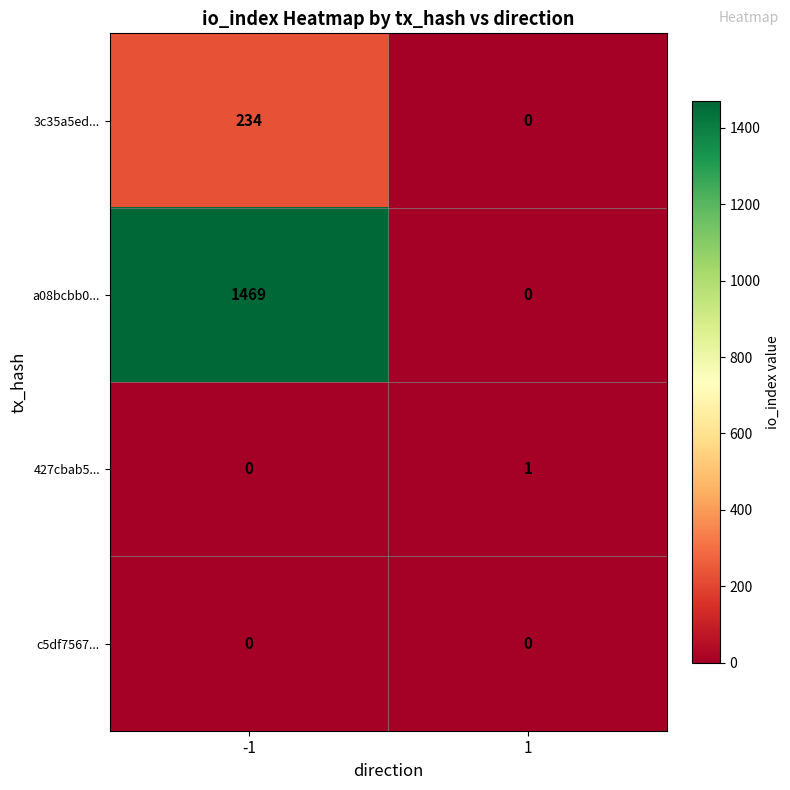

Is it true that a08bcbb0... equals 1469 at -1?

True